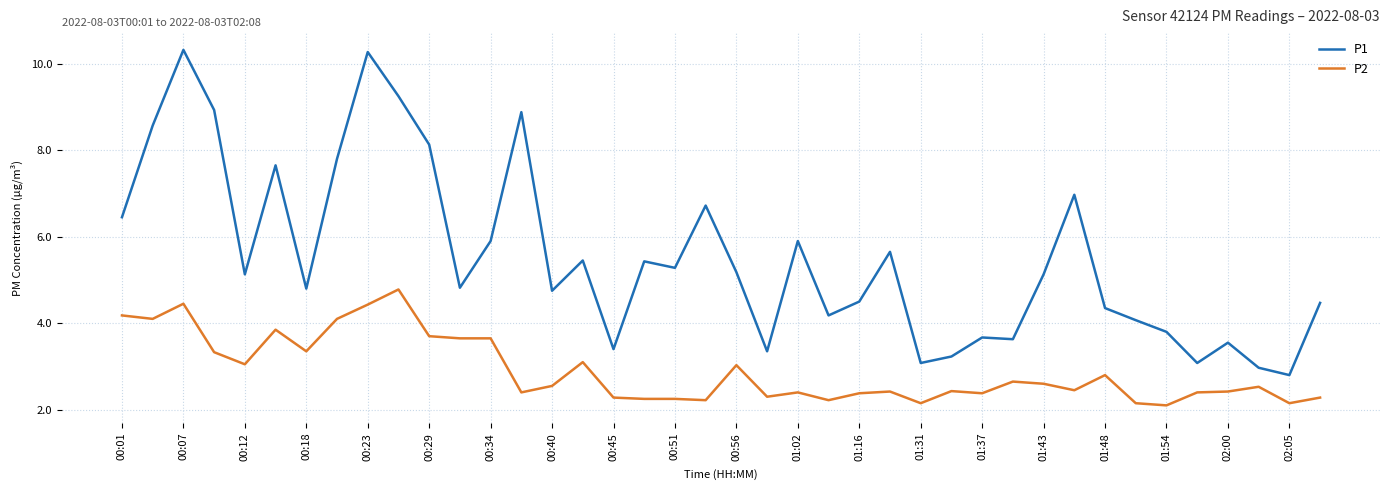

True or false: P2 and P1 intersect in this chart.

False